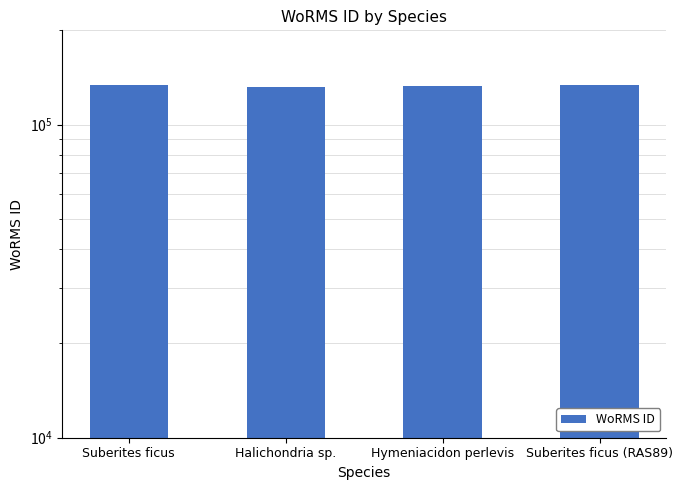

Where is the data nearest to the value 133046?

Hymeniacidon perlevis